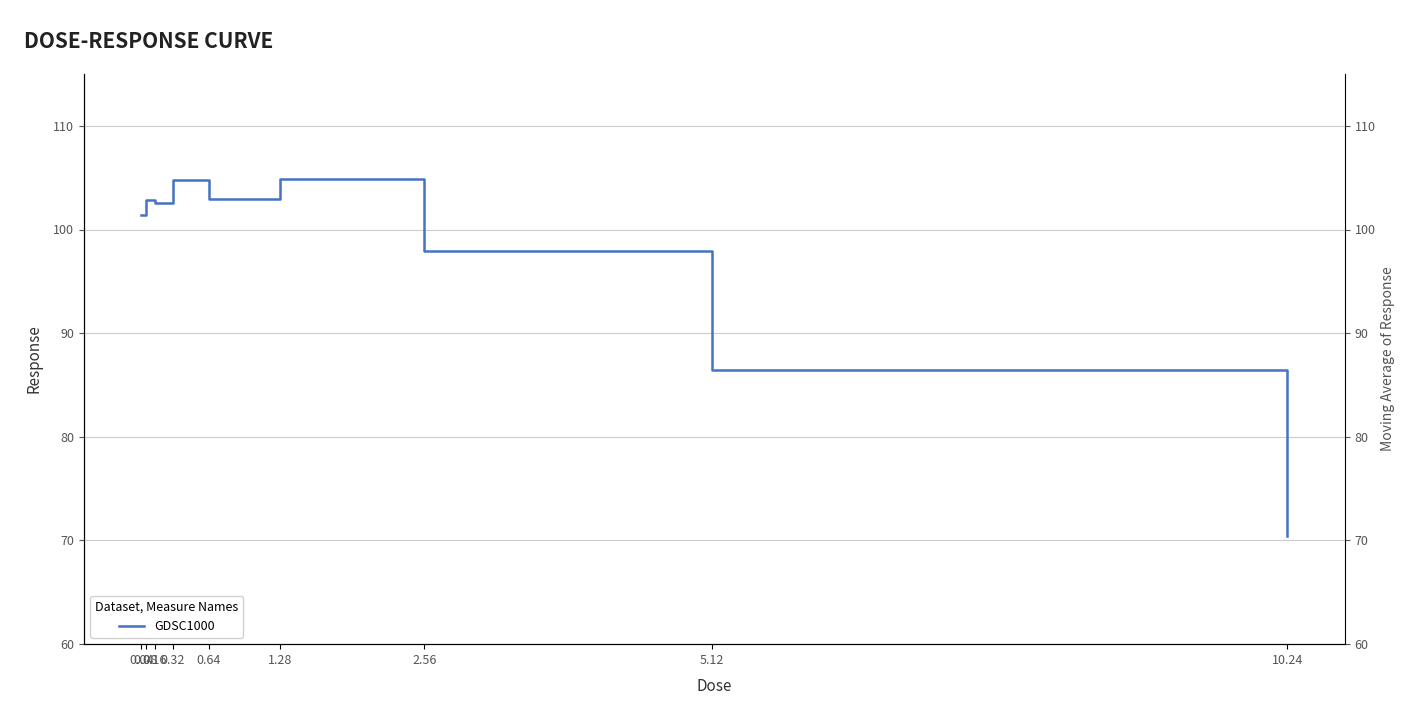

How many points are lower than both their immediate neighbors (excluding endpoints)?

2